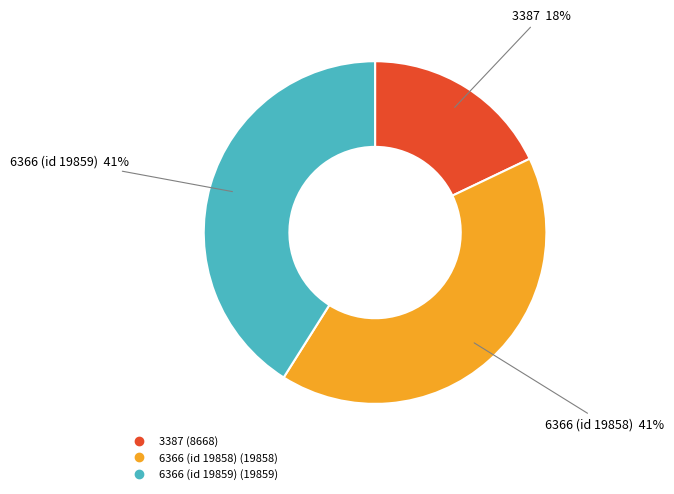

Which slice is the smallest?

3387